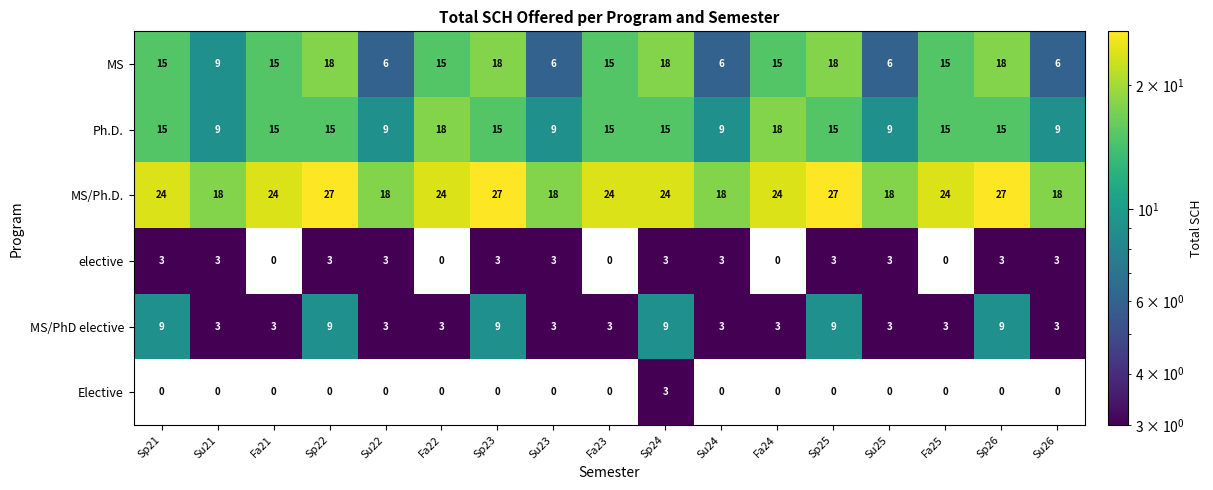

Is it true that elective equals 0 at Fa22?

True